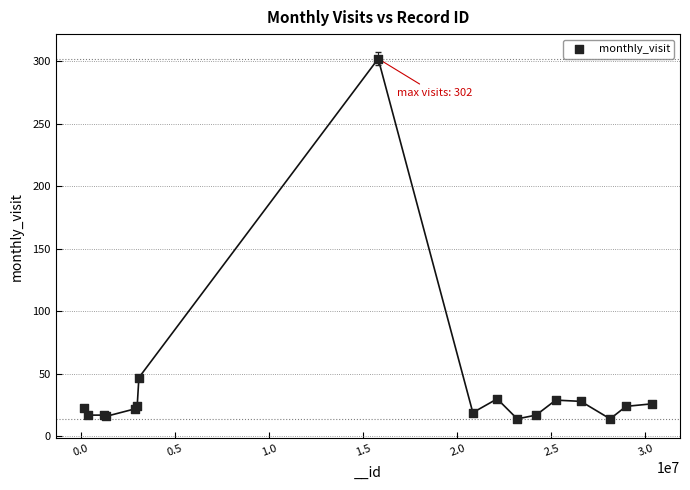

What Y value in the scatter plot is closest to 158?

47